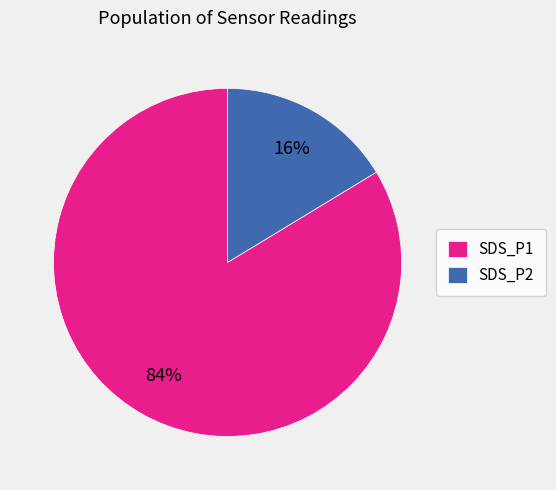

Which category has the smallest portion of the pie?

SDS_P2